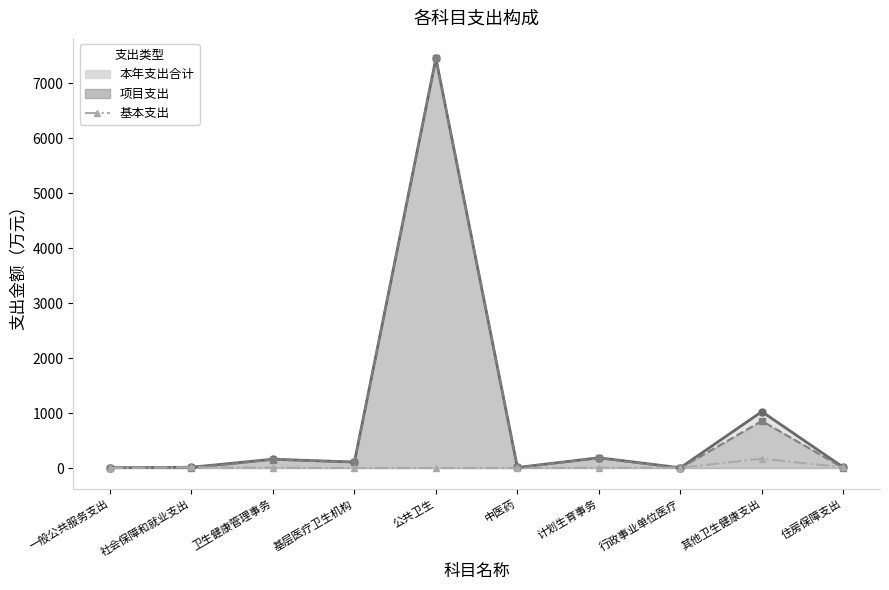

Count the number of categories in the chart.

10